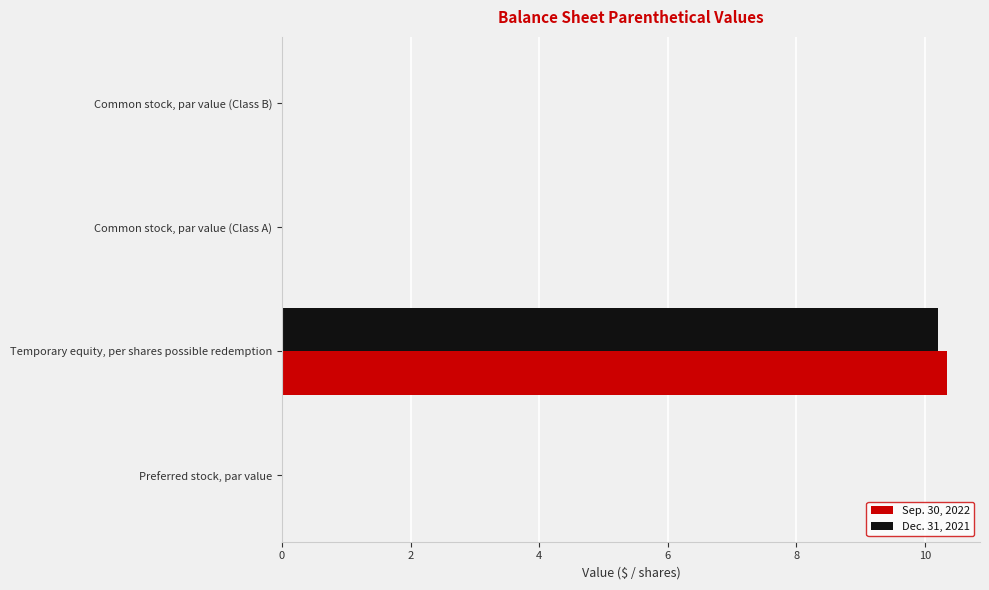

At which category does the chart reach its peak across all series?

Temporary equity, per shares possible redemption